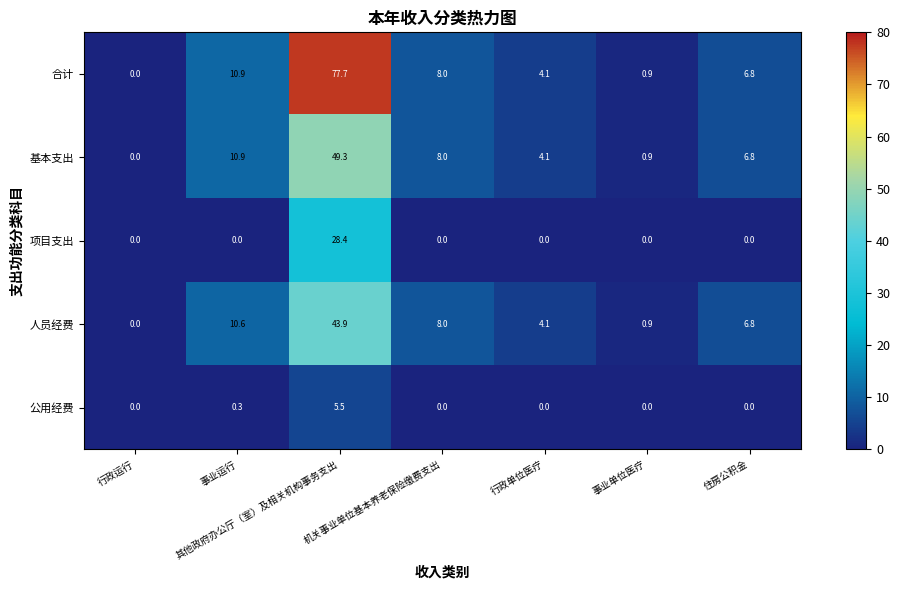

What is the difference between the 人员经费 values at 事业运行 and 机关事业单位基本养老保险缴费支出?

2.6